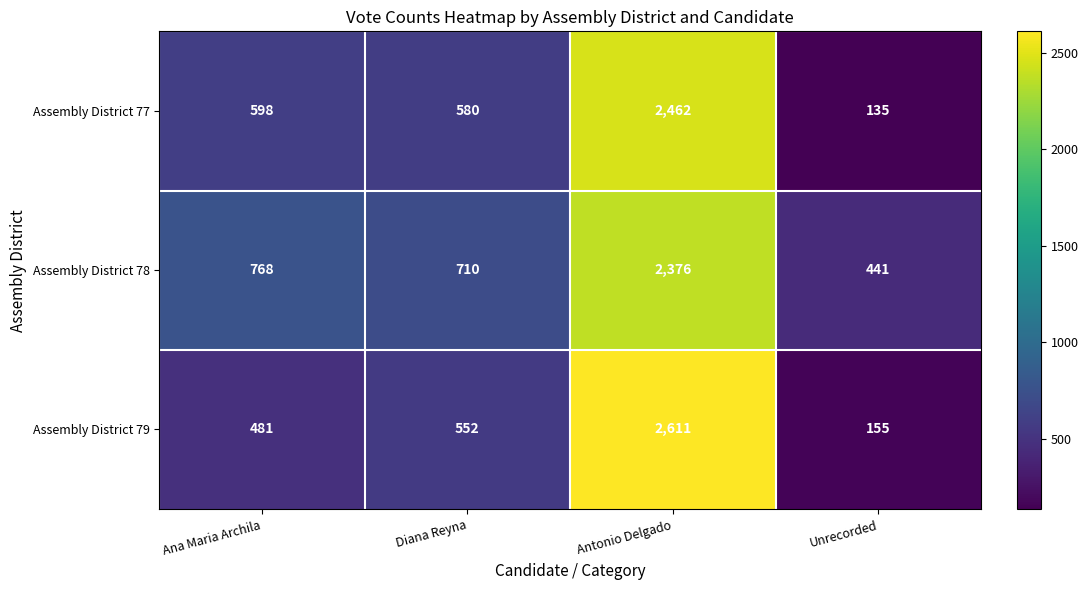

What is the difference between the highest and lowest values at Antonio Delgado?

235